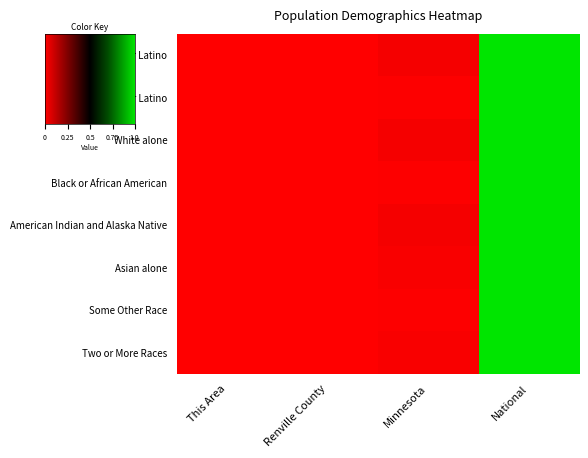

Reading left to right, what are all the values shown in this chart?

Not Hispanic or Latino: 0.0	0.0	0.0	1.0
Hispanic or Latino: 0.0	0.0	0.0	1.0
White alone: 0.0	0.0	0.0	1.0
Black or African American: 0.0	0.0	0.0	1.0
American Indian and Alaska Native: 0.0	0.0	0.0	1.0
Asian alone: 0.0	0.0	0.0	1.0
Some Other Race: 0.0	0.0	0.0	1.0
Two or More Races: 0.0	0.0	0.0	1.0